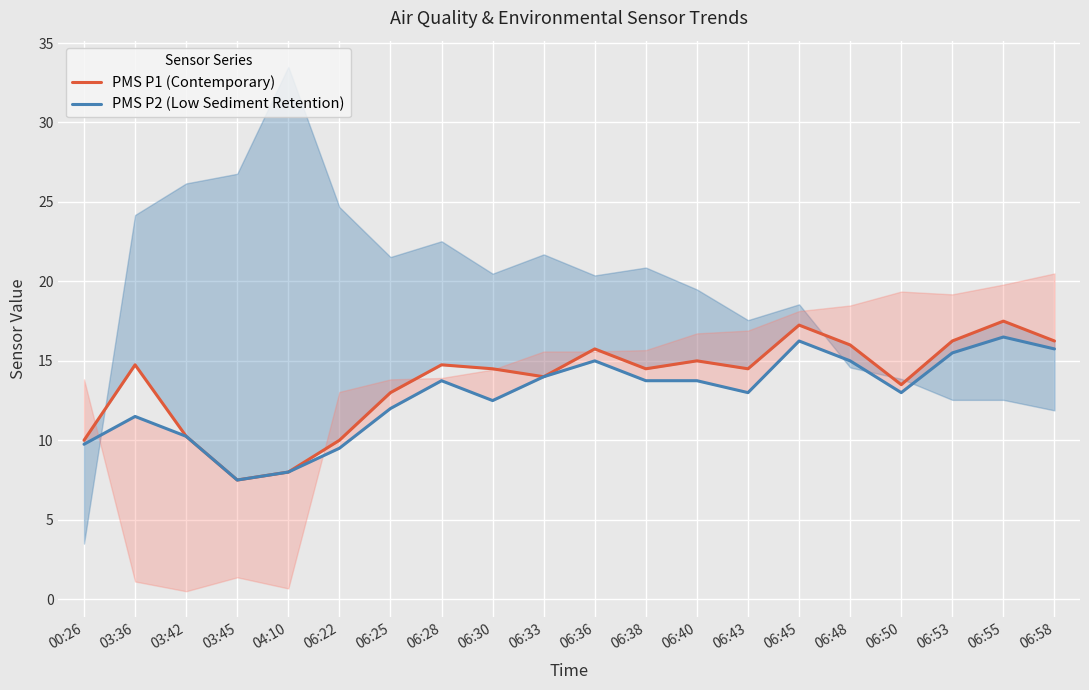

True or false: PMS P1 (Contemporary) and PMS P2 (Low Sediment Retention) cross at least once.

False